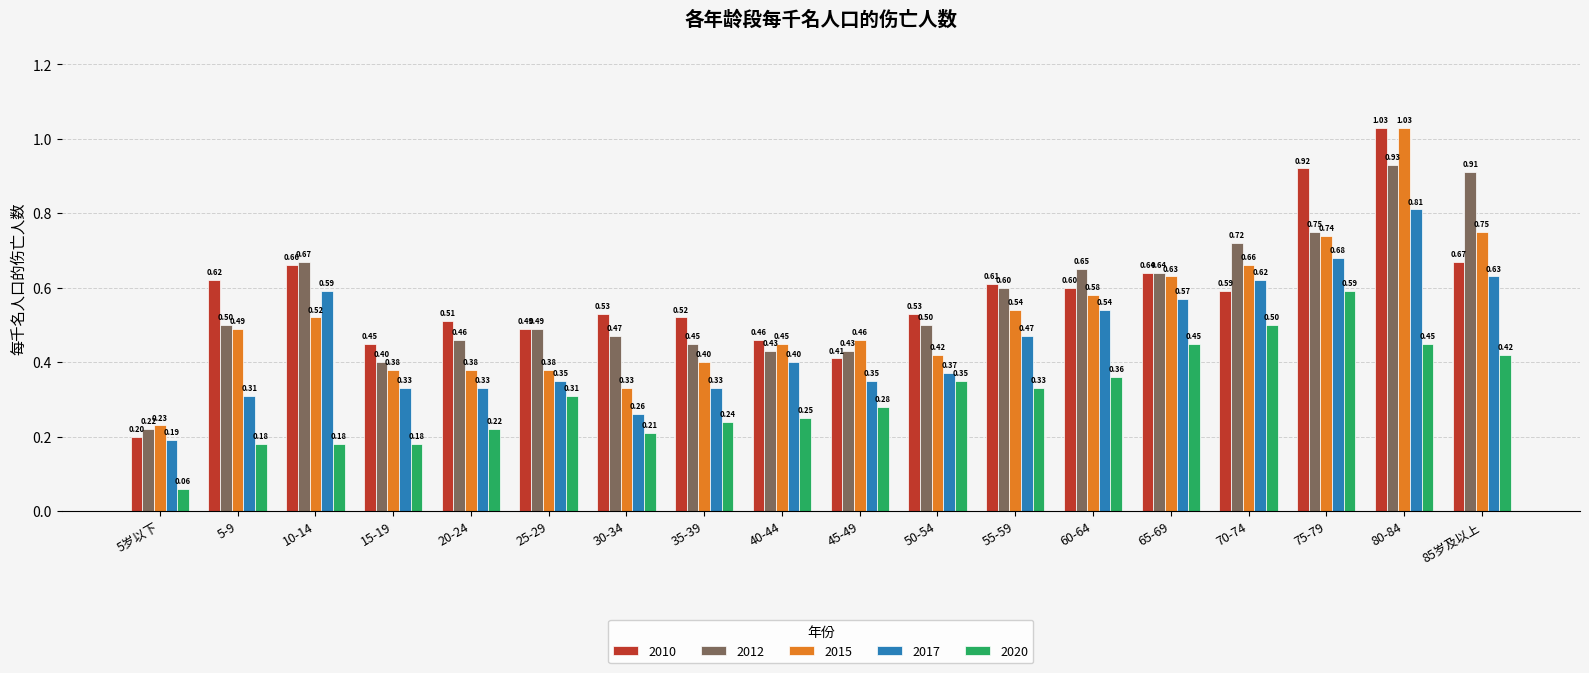

Which series changed the most between 5-9 and 60-64?

2017